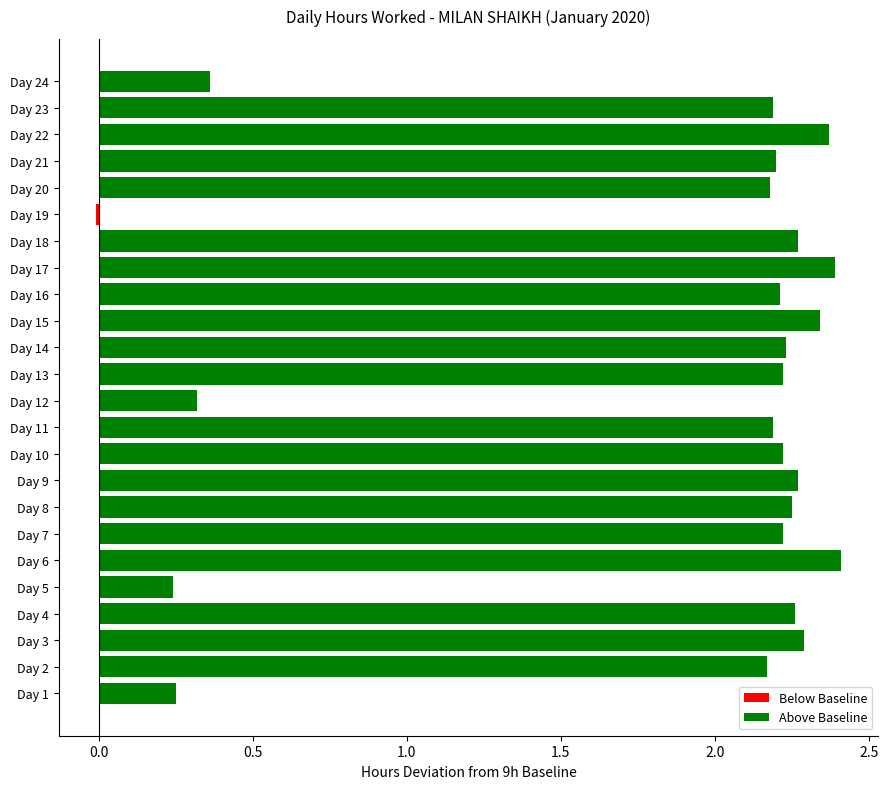

How many values in Below Baseline are below zero?

1